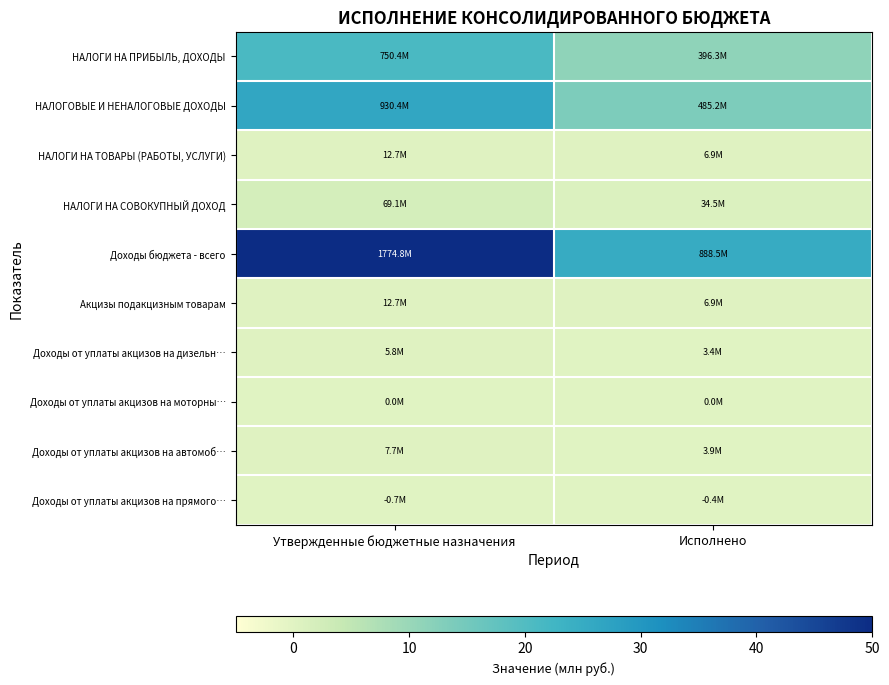

Which series has the largest total across all categories?

Доходы бюджета - всего